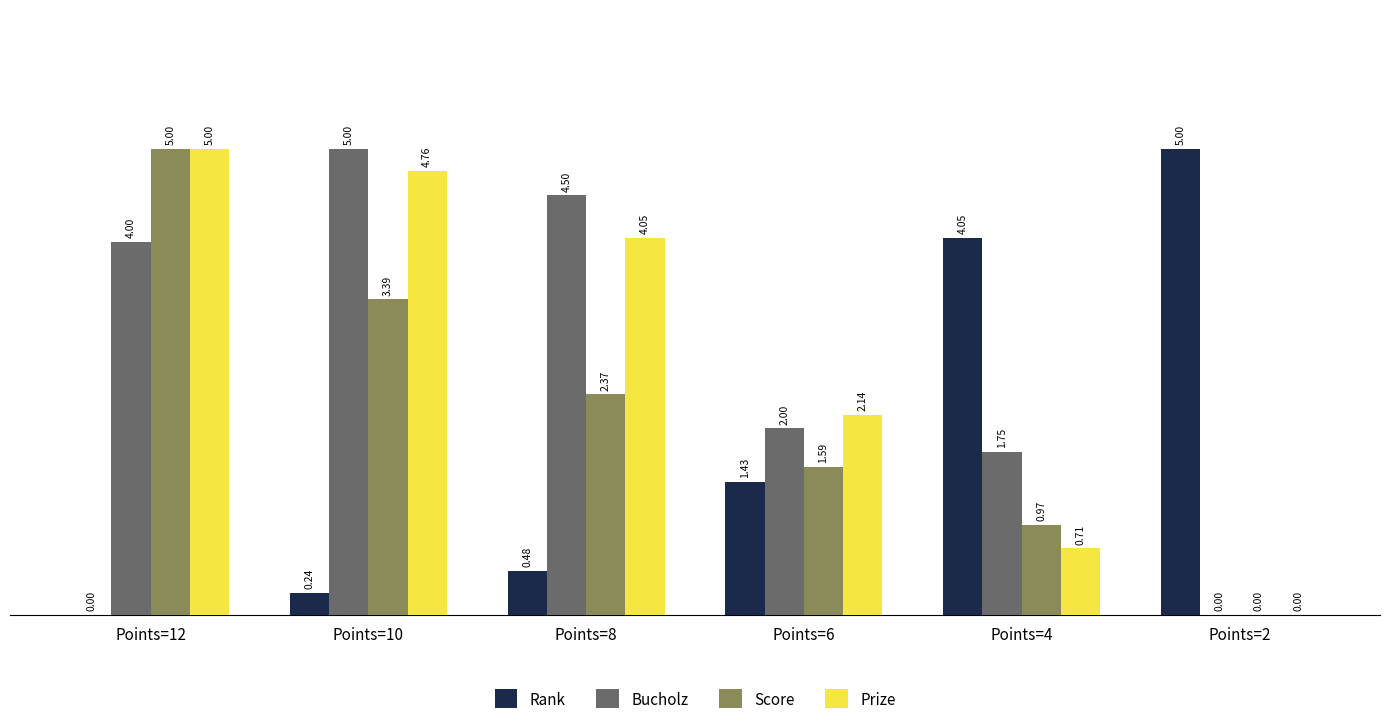

At which category is the sum across all series the highest?

Points=12